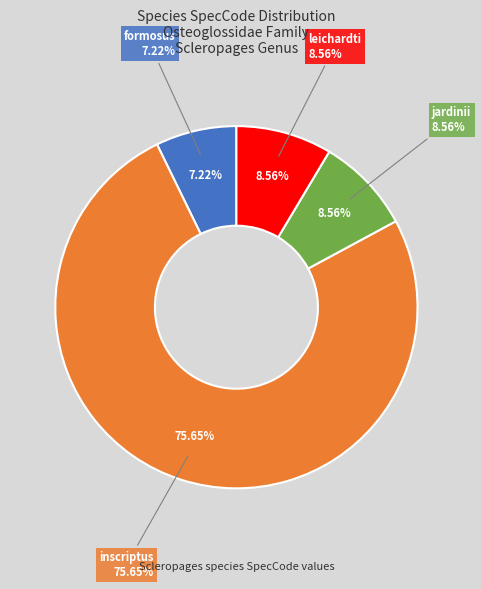

True or false: formosus accounts for 1% of the total.

False